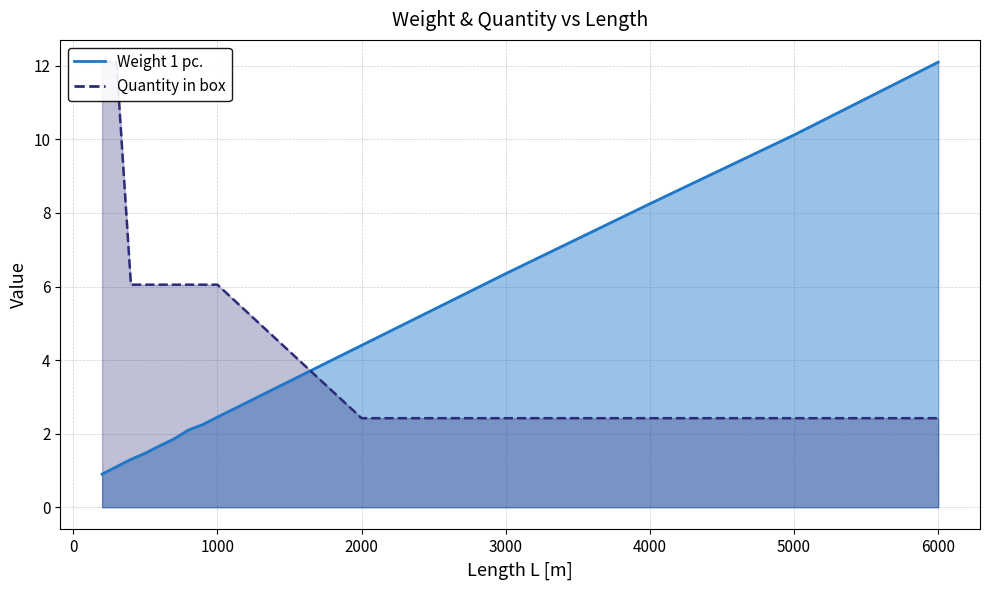

Count the number of data series in this chart.

2